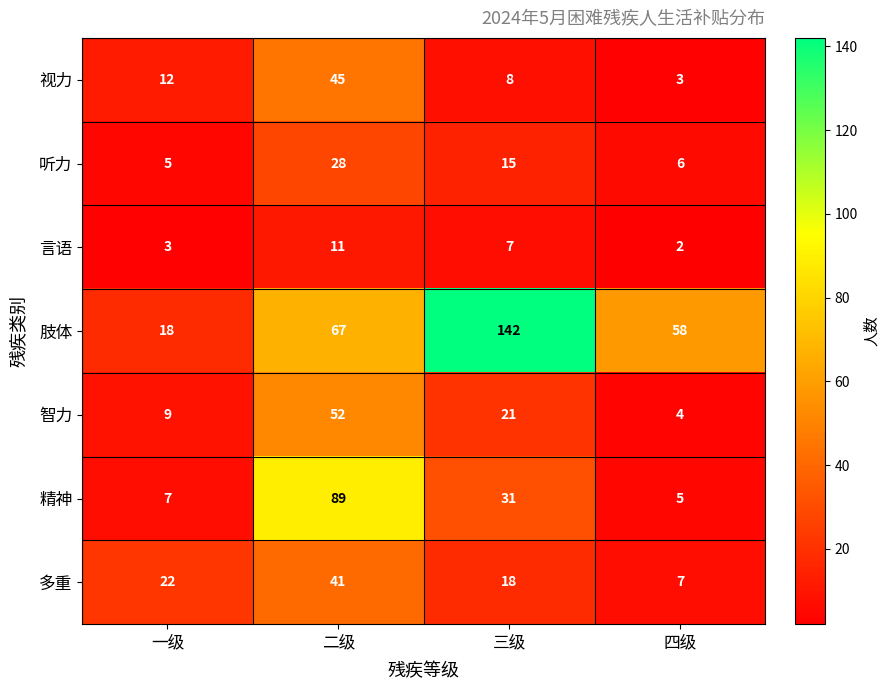

Reading right to left, what are all the values shown in this chart?

视力: 四级=3	三级=8	二级=45	一级=12
听力: 四级=6	三级=15	二级=28	一级=5
言语: 四级=2	三级=7	二级=11	一级=3
肢体: 四级=58	三级=142	二级=67	一级=18
智力: 四级=4	三级=21	二级=52	一级=9
精神: 四级=5	三级=31	二级=89	一级=7
多重: 四级=7	三级=18	二级=41	一级=22